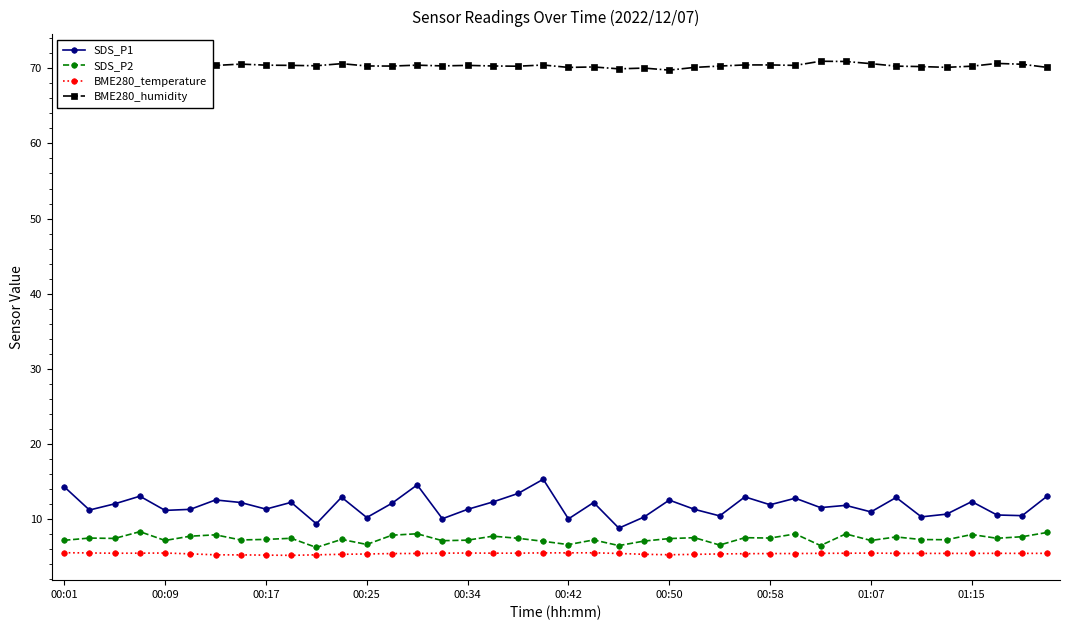

What is the minimum value shown in the chart?

5.2